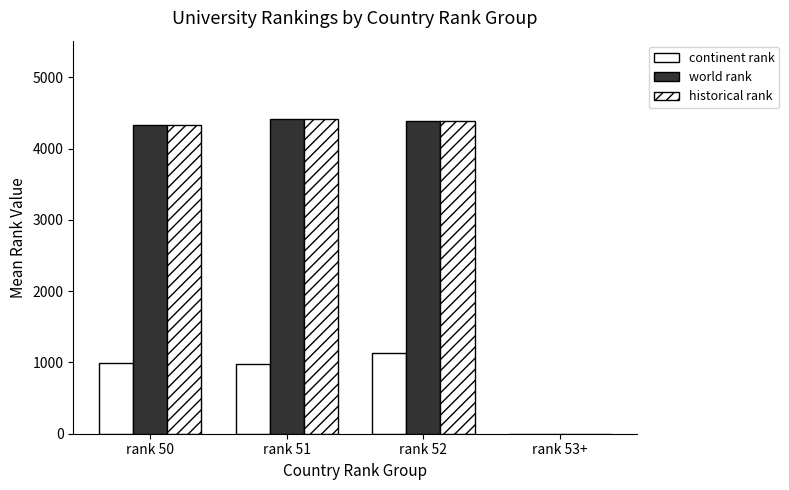

Are the bars horizontal?

No